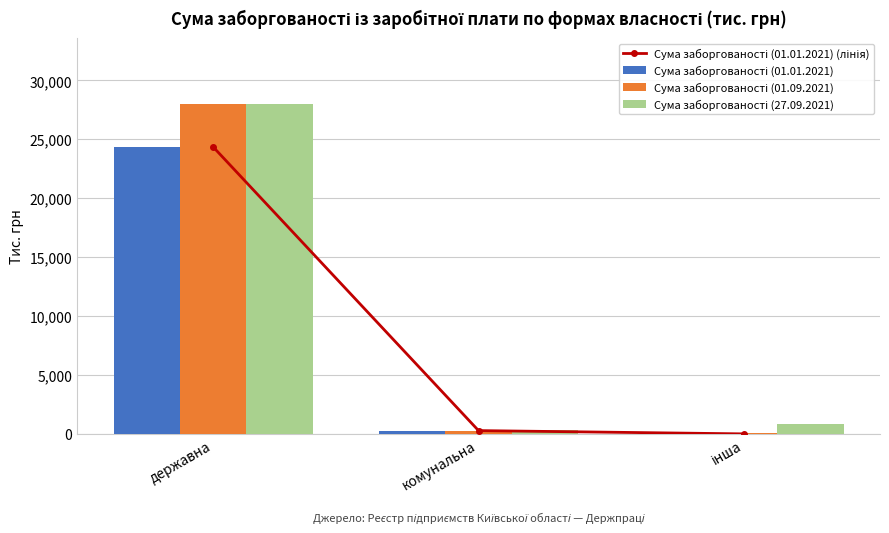

How many groups of bars are there?

3